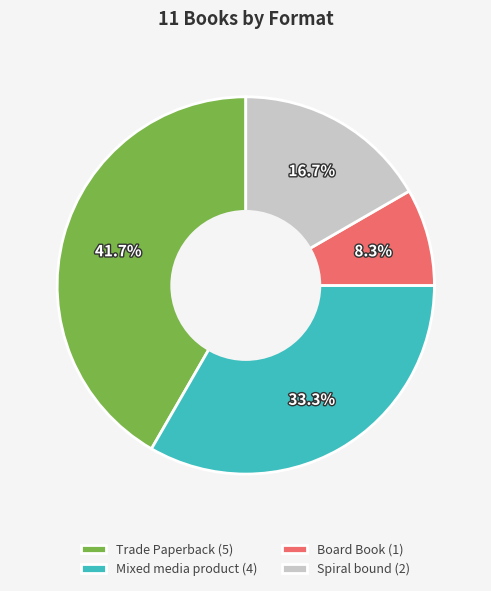

To the nearest percent, what is the difference between the largest and smallest slice percentages?

33%